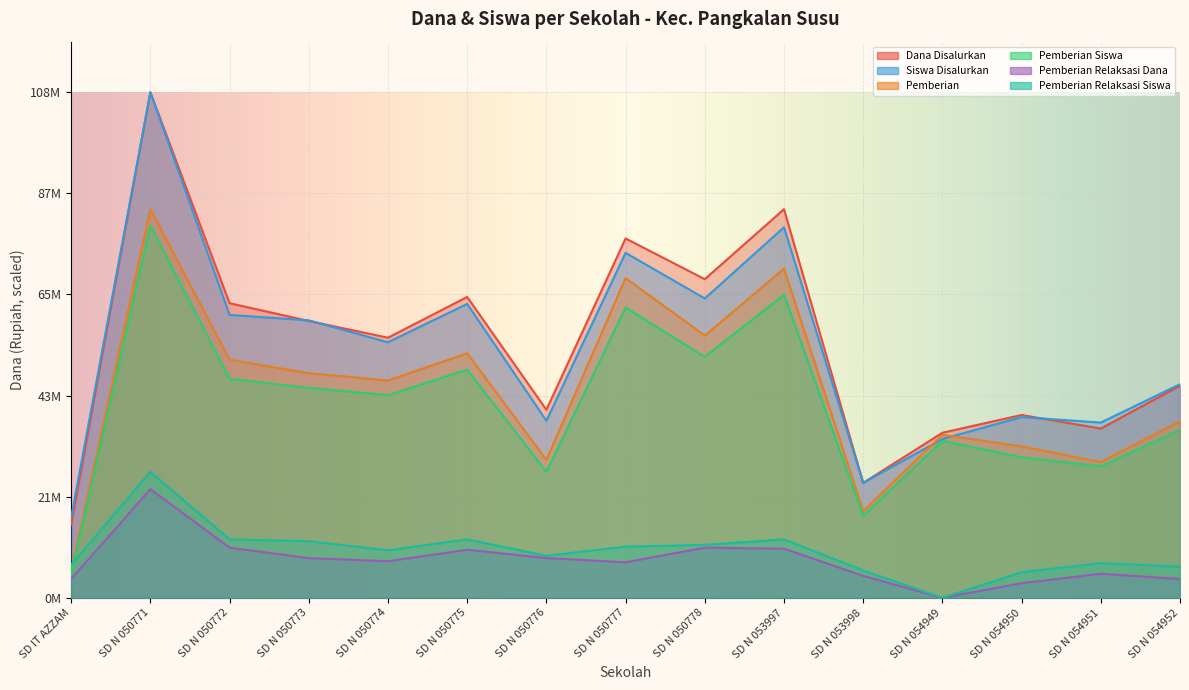

True or false: Pemberian Relaksasi Dana has more than 0 points higher than both neighbors.

True